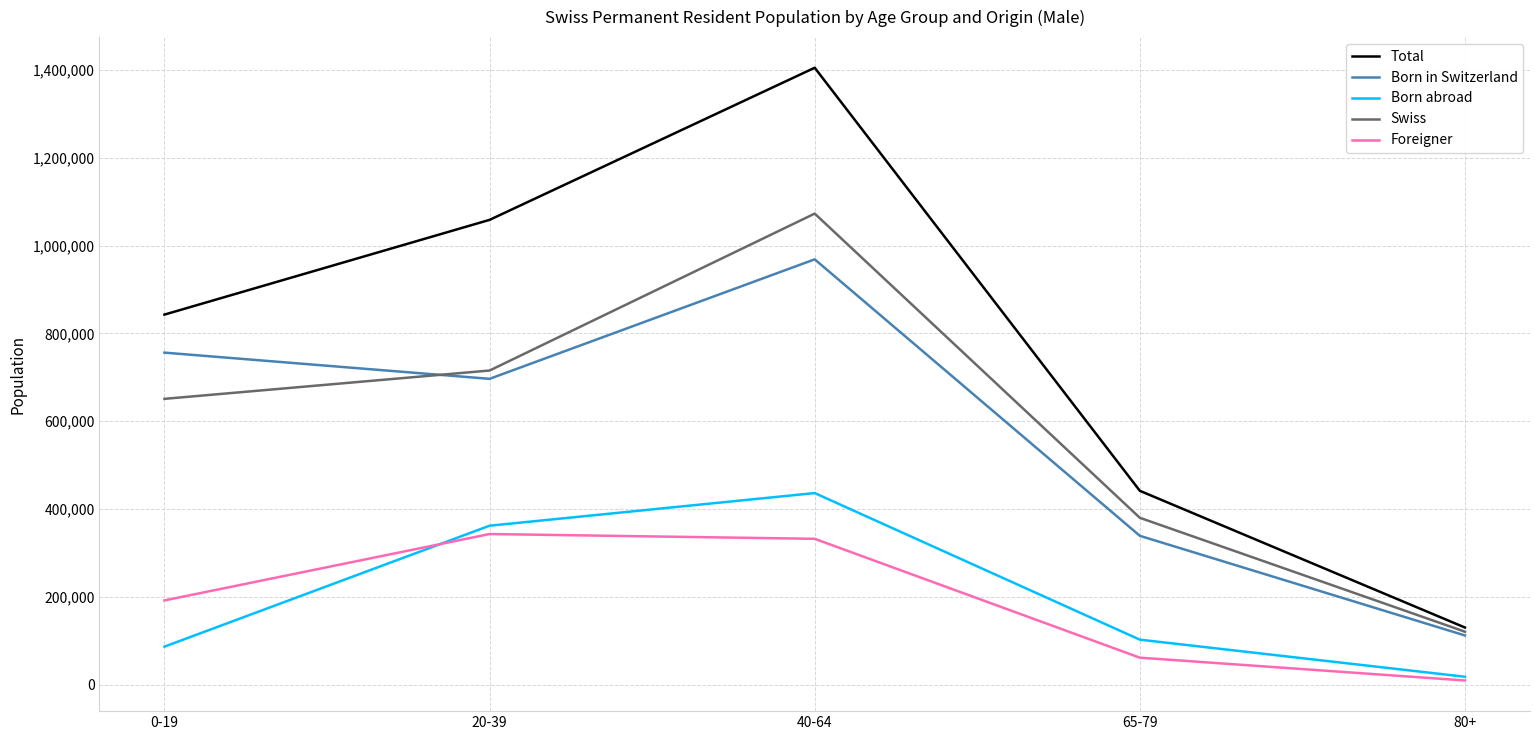

Where is Foreigner nearest to the value 176268?

0-19